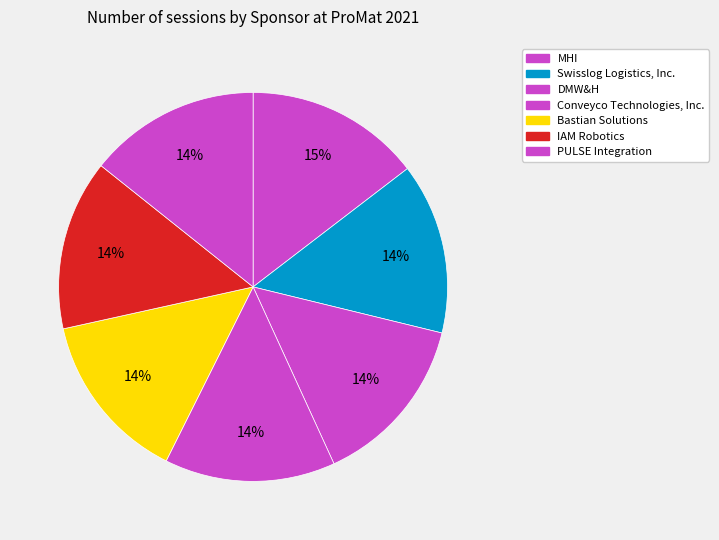

Is it true that IAM Robotics is 14% of the pie?

True